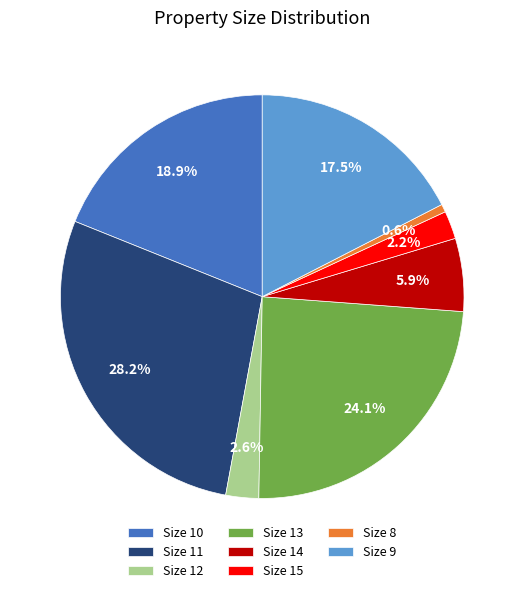

Between Size 10 and Size 11, which is larger?

Size 11